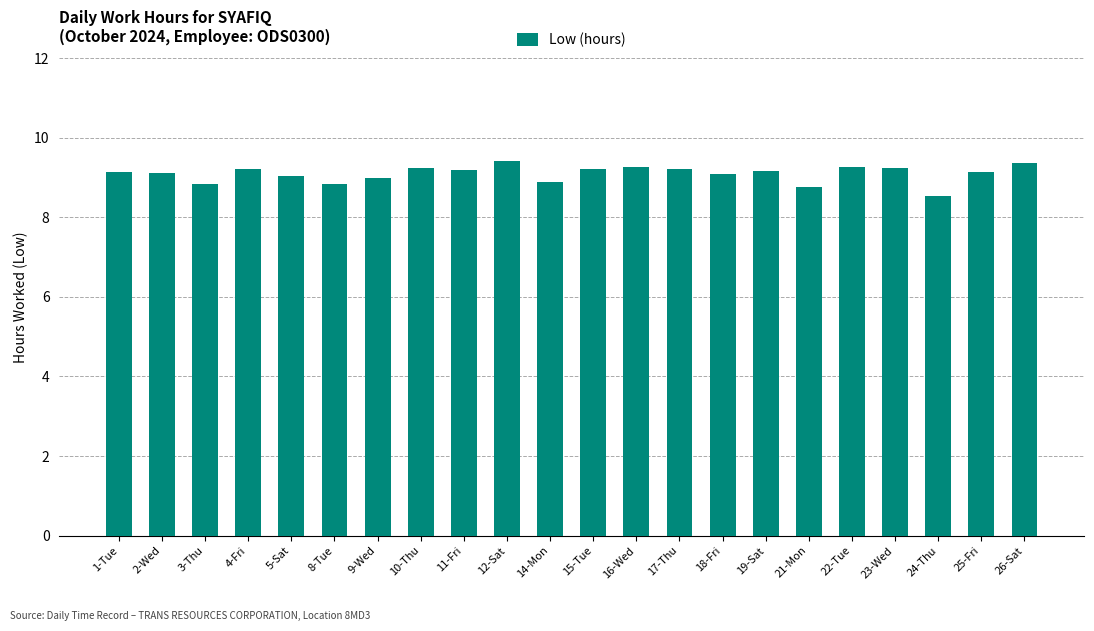

What is the difference between the values at 22-Tue and 8-Tue?

0.4